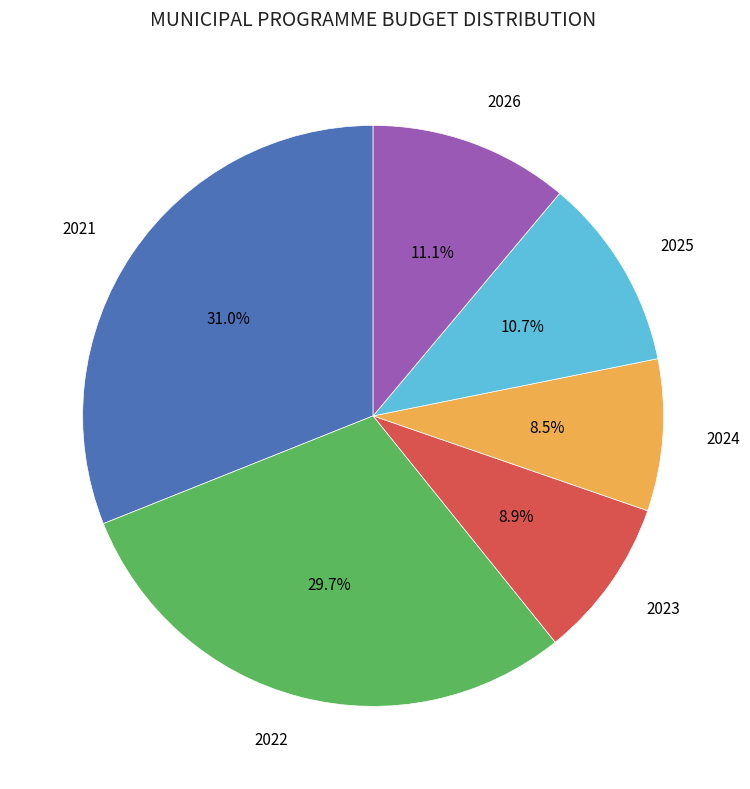

Does 2024 account for over 50% of the chart?

No